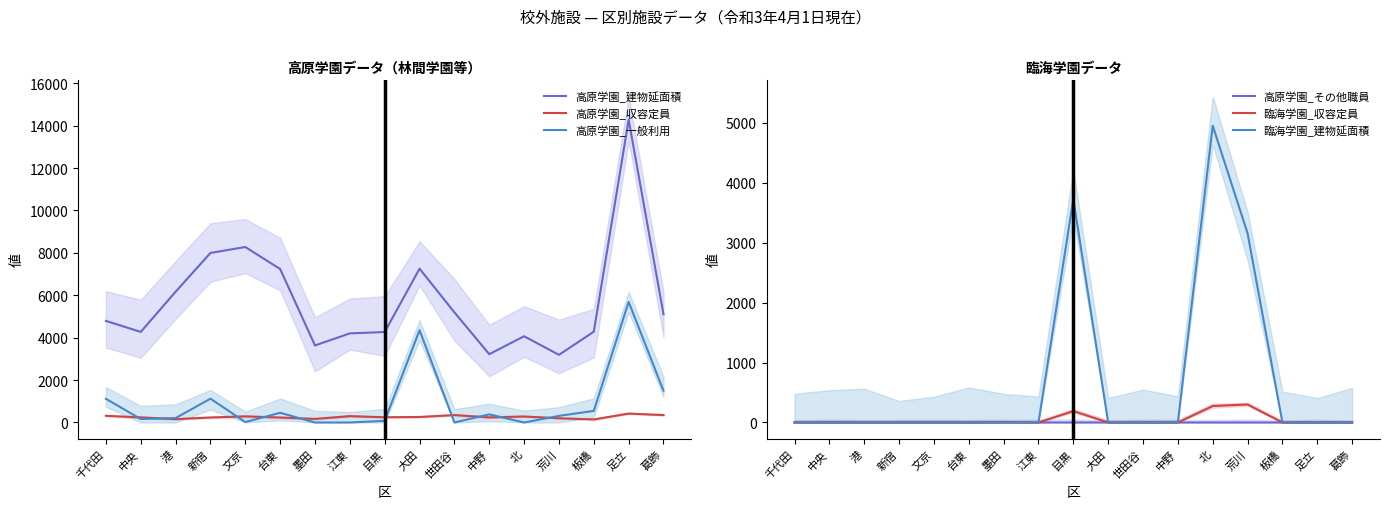

Reading left to right, list all the values displayed in this chart.

高原学園_建物延面積: 千代田=4790	中央=4272	港=6166	新宿=7995	文京=8275	台東=7237	墨田=3633	江東=4202	目黒=4267	大田=7253	世田谷=5194	中野=3221	北=4067	荒川=3190	板橋=4280	足立=14279	葛飾=5105
高原学園_収容定員: 千代田=315	中央=240	港=156	新宿=236	文京=288	台東=234	墨田=168	江東=300	目黒=246	大田=260	世田谷=350	中野=240	北=283	荒川=200	板橋=144	足立=420	葛飾=350
高原学園_一般利用: 千代田=1116	中央=163	港=208	新宿=1123	文京=20	台東=458	墨田=0	江東=0	目黒=78	大田=4352	世田谷=0	中野=382	北=0	荒川=312	板橋=546	足立=5688	葛飾=1499
高原学園_その他職員: 千代田=1	中央=2	港=0	新宿=0	文京=0	台東=0	墨田=7	江東=0	目黒=0	大田=0	世田谷=1	中野=0	北=0	荒川=0	板橋=0	足立=0	葛飾=0
臨海学園_収容定員: 千代田=0	中央=0	港=0	新宿=0	文京=0	台東=0	墨田=0	江東=0	目黒=190	大田=0	世田谷=0	中野=0	北=275	荒川=300	板橋=0	足立=0	葛飾=0
臨海学園_建物延面積: 千代田=0	中央=0	港=0	新宿=0	文京=0	台東=0	墨田=0	江東=0	目黒=3726	大田=0	世田谷=0	中野=0	北=4949	荒川=3154	板橋=0	足立=0	葛飾=0